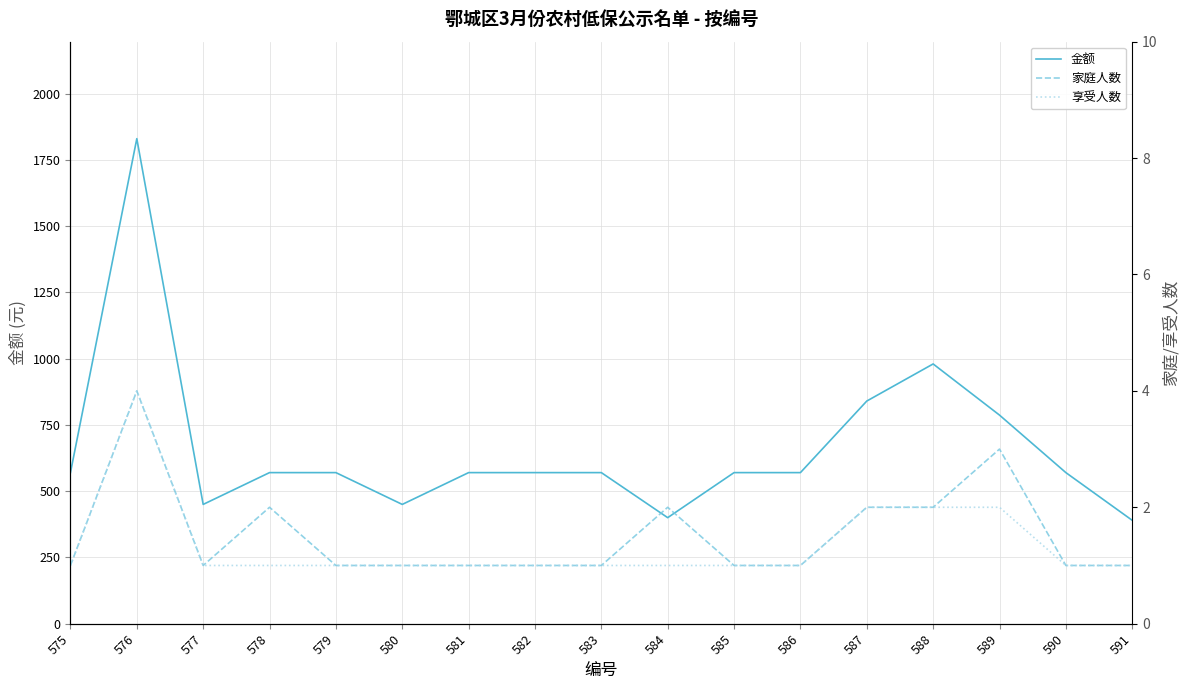

True or false: 家庭人数 and 金额 cross at least once.

False